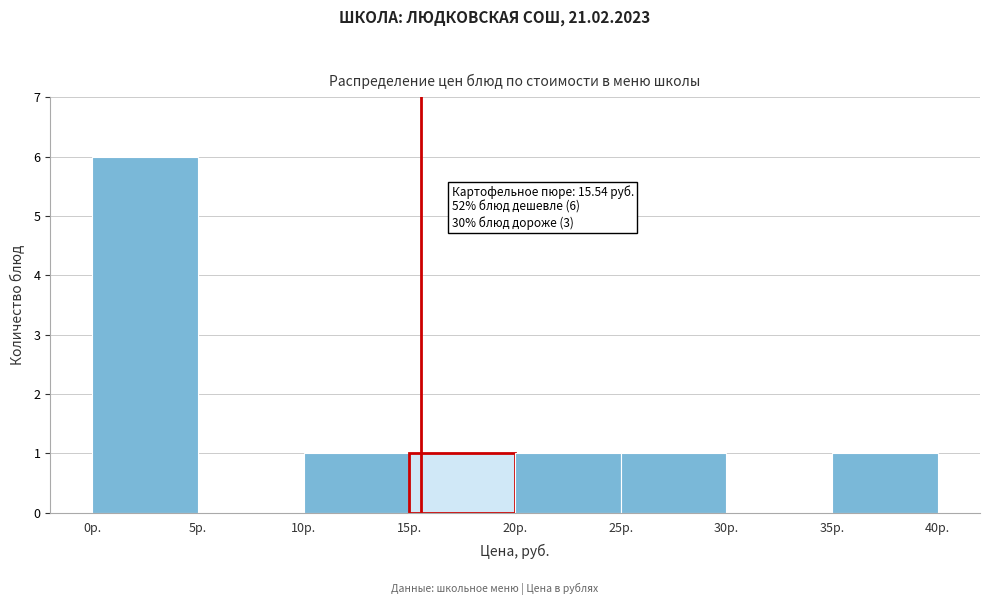

Which range on the x-axis has the tallest bar?

0 to 5